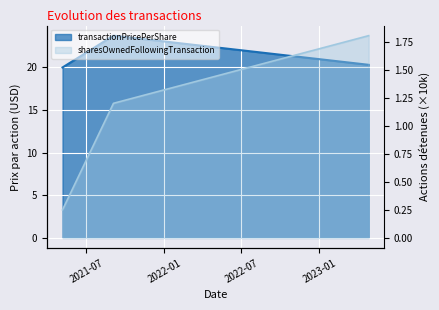

Rank the series by their average value, from lowest to highest.

sharesOwnedFollowingTransaction, transactionPricePerShare